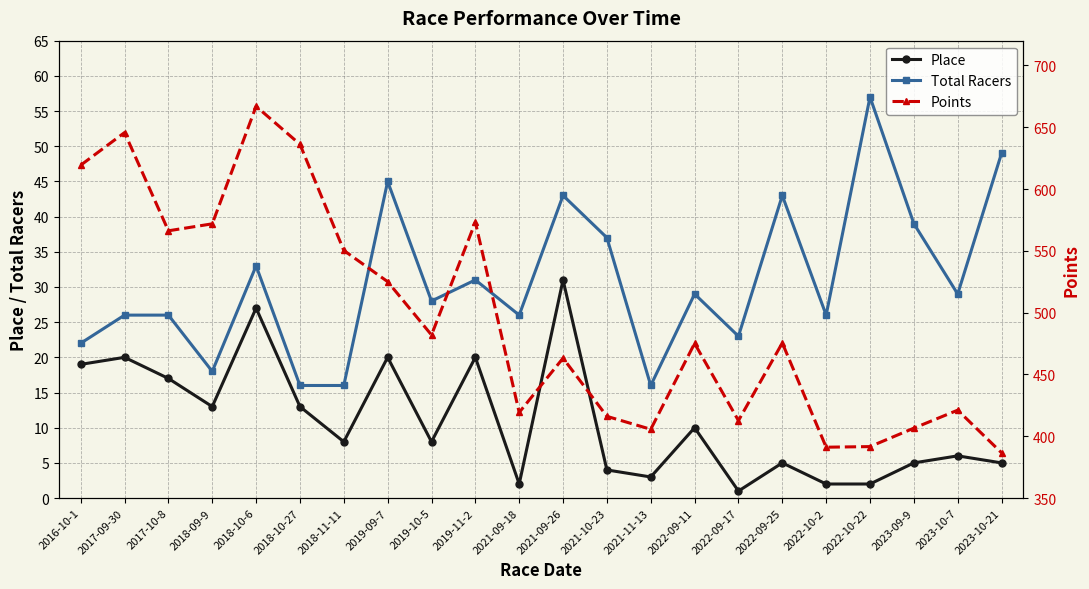

Rank the series at 2022-09-11 from highest to lowest value.

Points, Total Racers, Place